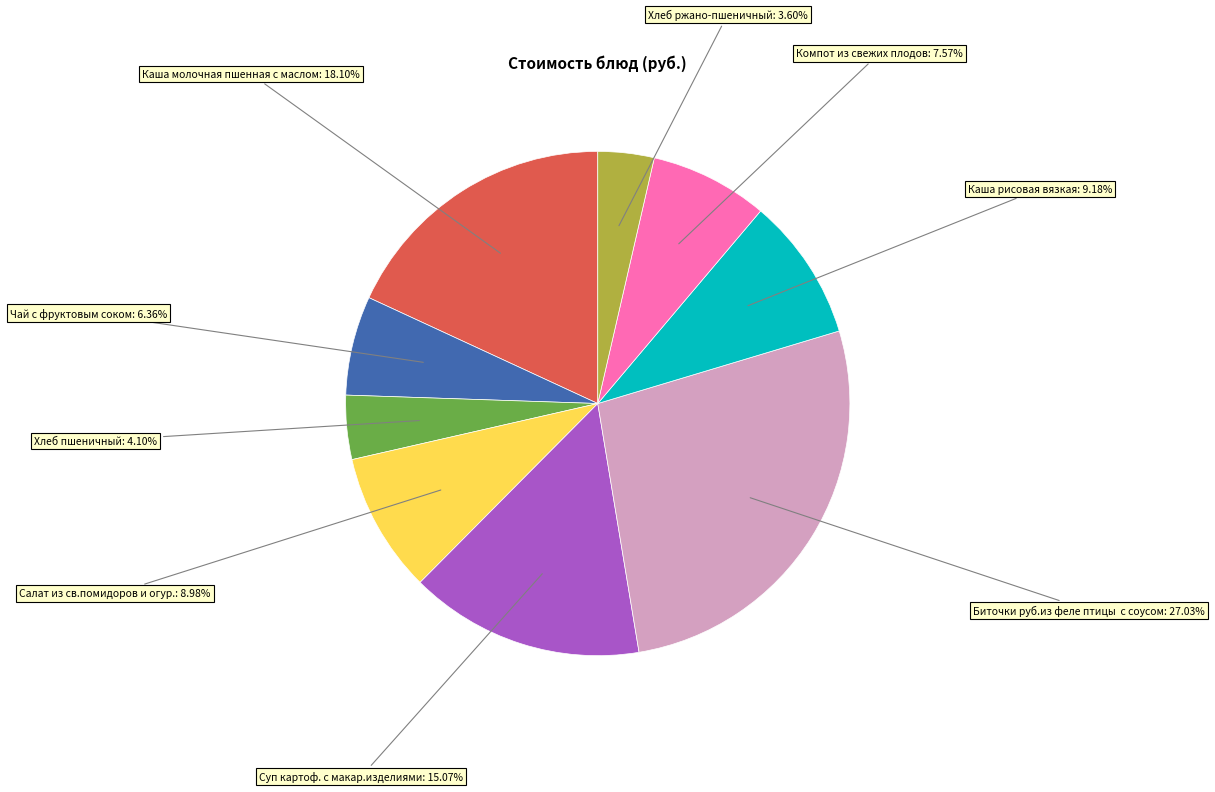

Is there any slice that represents more than half of the pie?

No